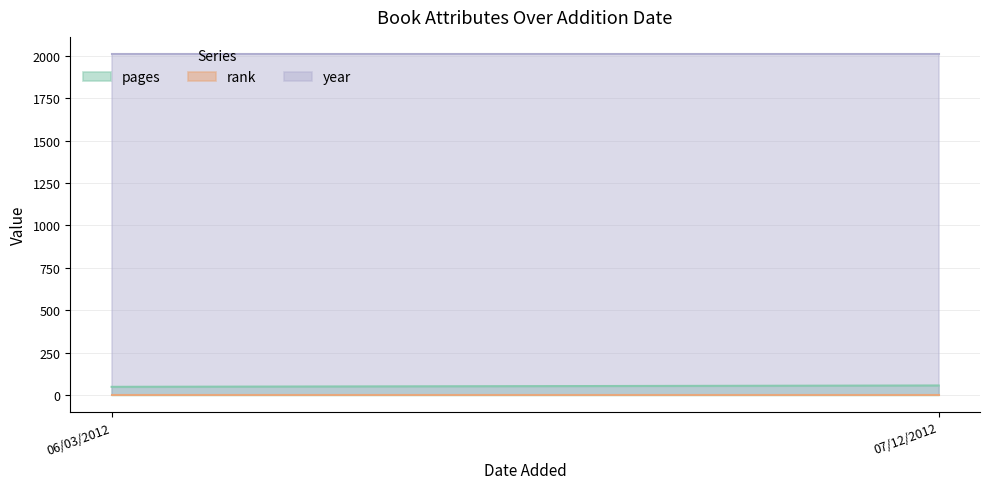

Between 06/03/2012 and 07/12/2012, which is larger?

07/12/2012